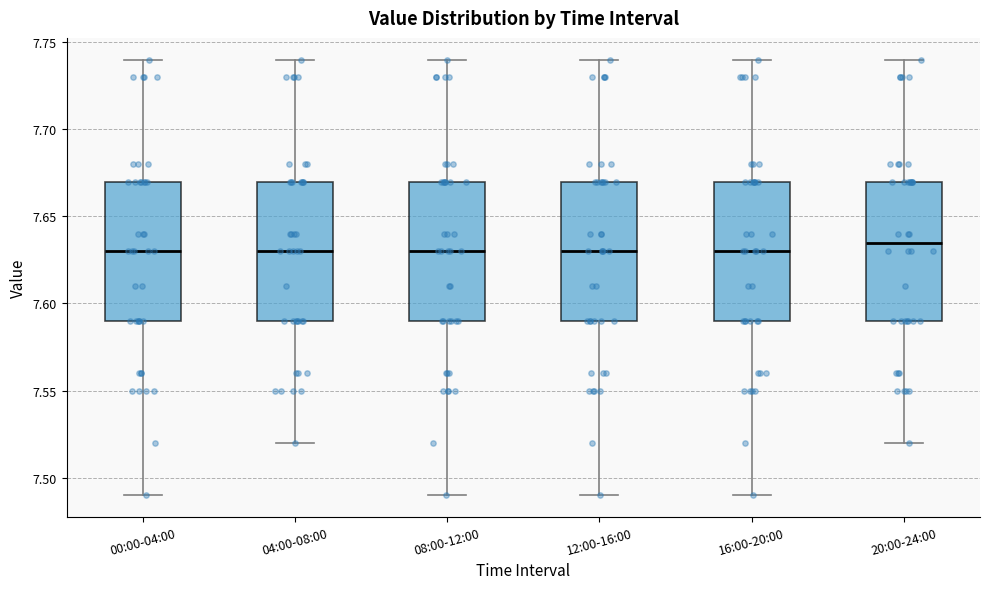

Where does the median line of the box for 12:00-16:00 sit on the y-axis? The values are not printed on the chart, so give them approximately, as read against the axis.

7.630